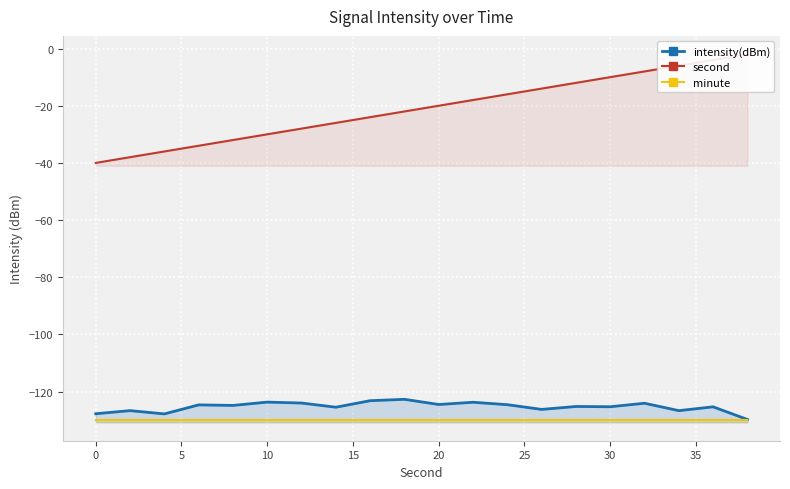

The second series shows -11.8 at 16. True or false?

False